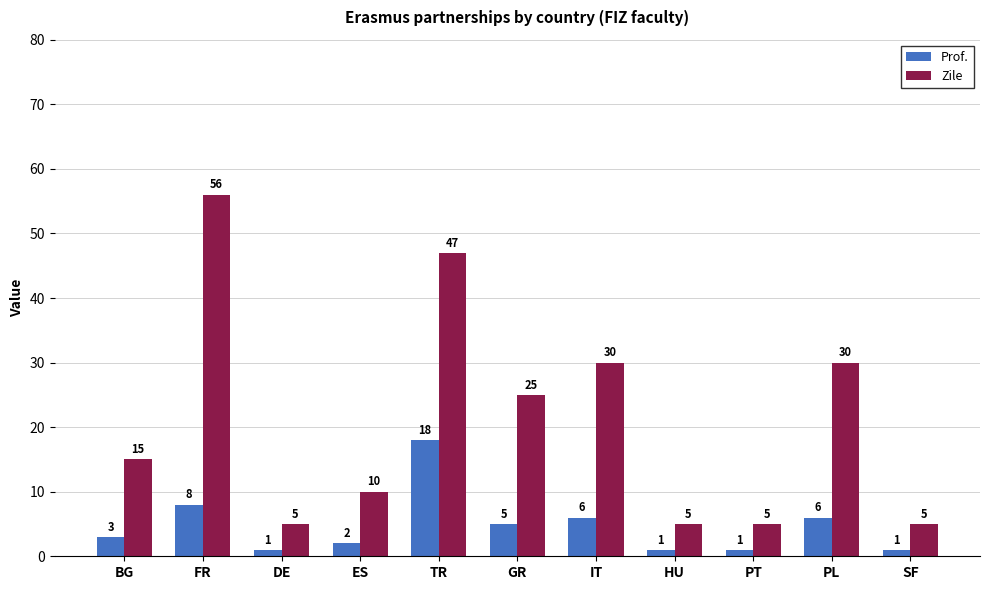

What is the label of the 9th bar from the right?

DE